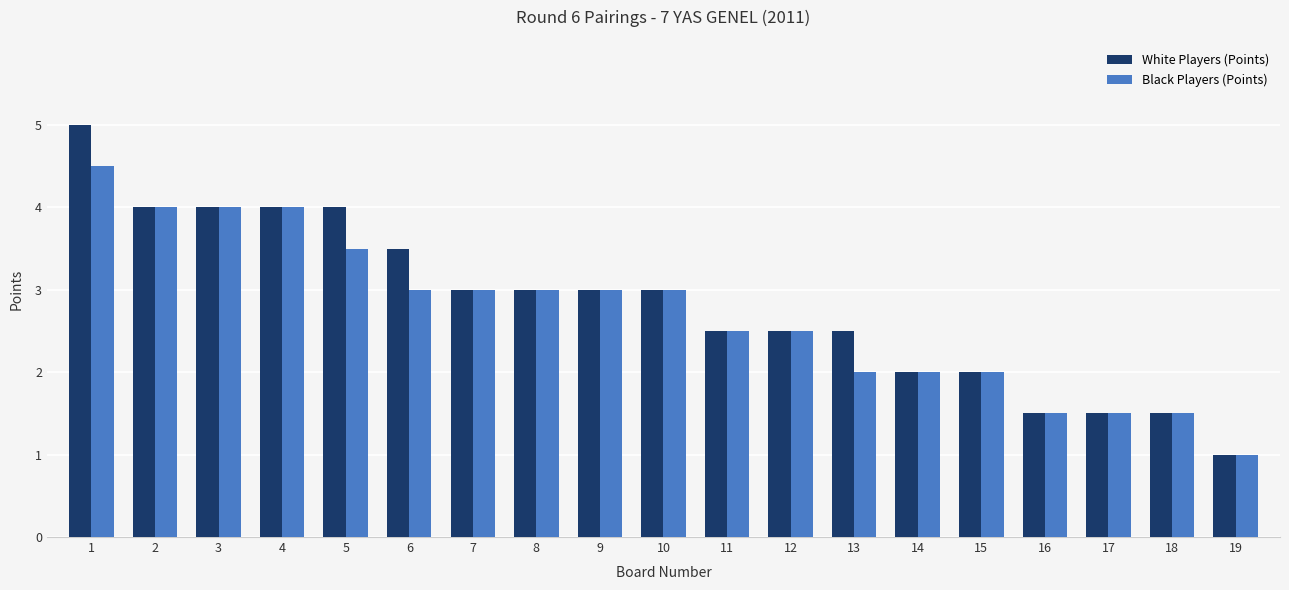

What is the value of the White Players (Points) bar at the 6th from the left?

3.5